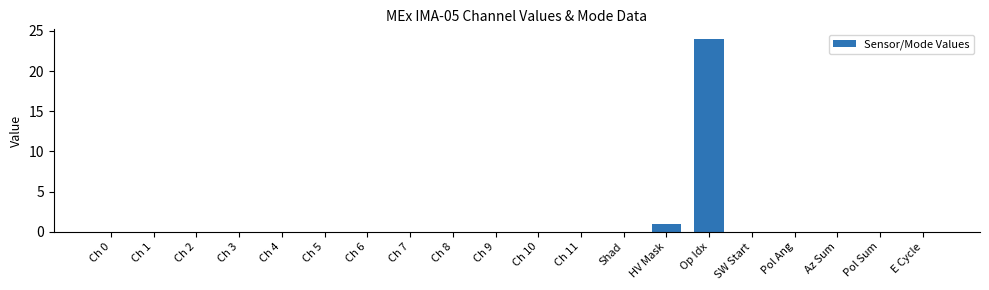

Reading right to left, list all the values displayed in this chart.

0	0	0	0	0	24	1	0	0	0	0	0	0	0	0	0	0	0	0	0